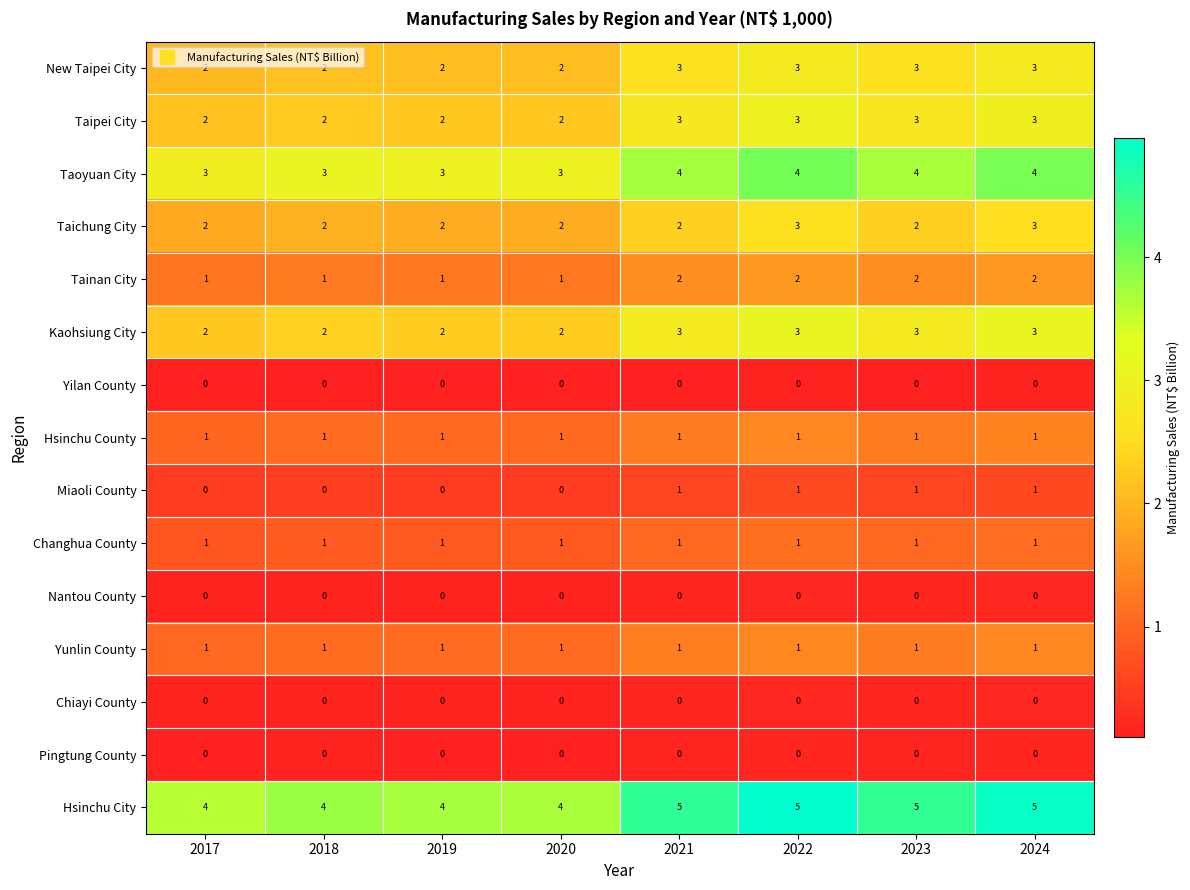

What is the total value across all series at 2023?

26